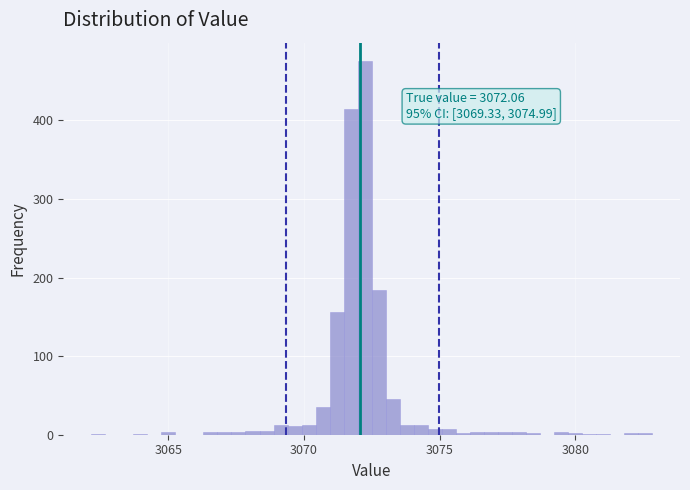

Around what value on the x-axis is the tallest bar? Give the approximate position of its centre, as read against the axis.

3072.0